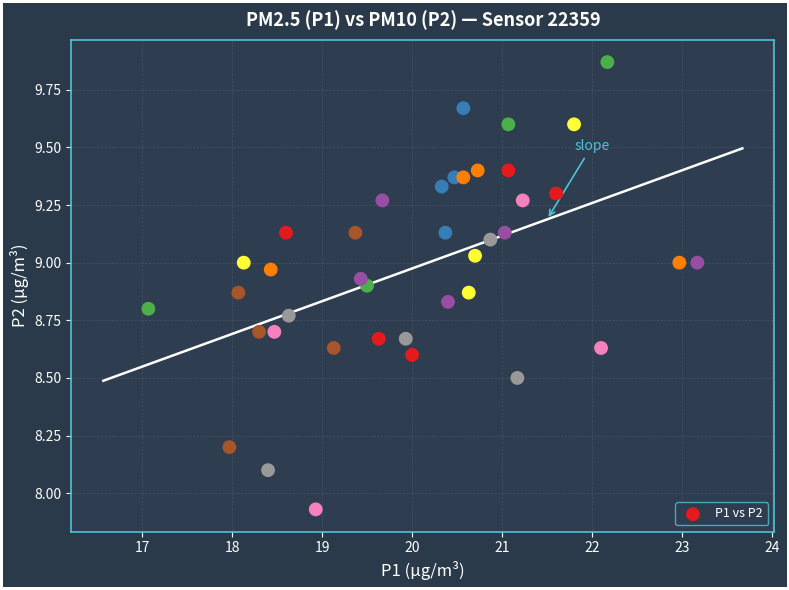

What is the range of Y values (max minus min)?

1.9